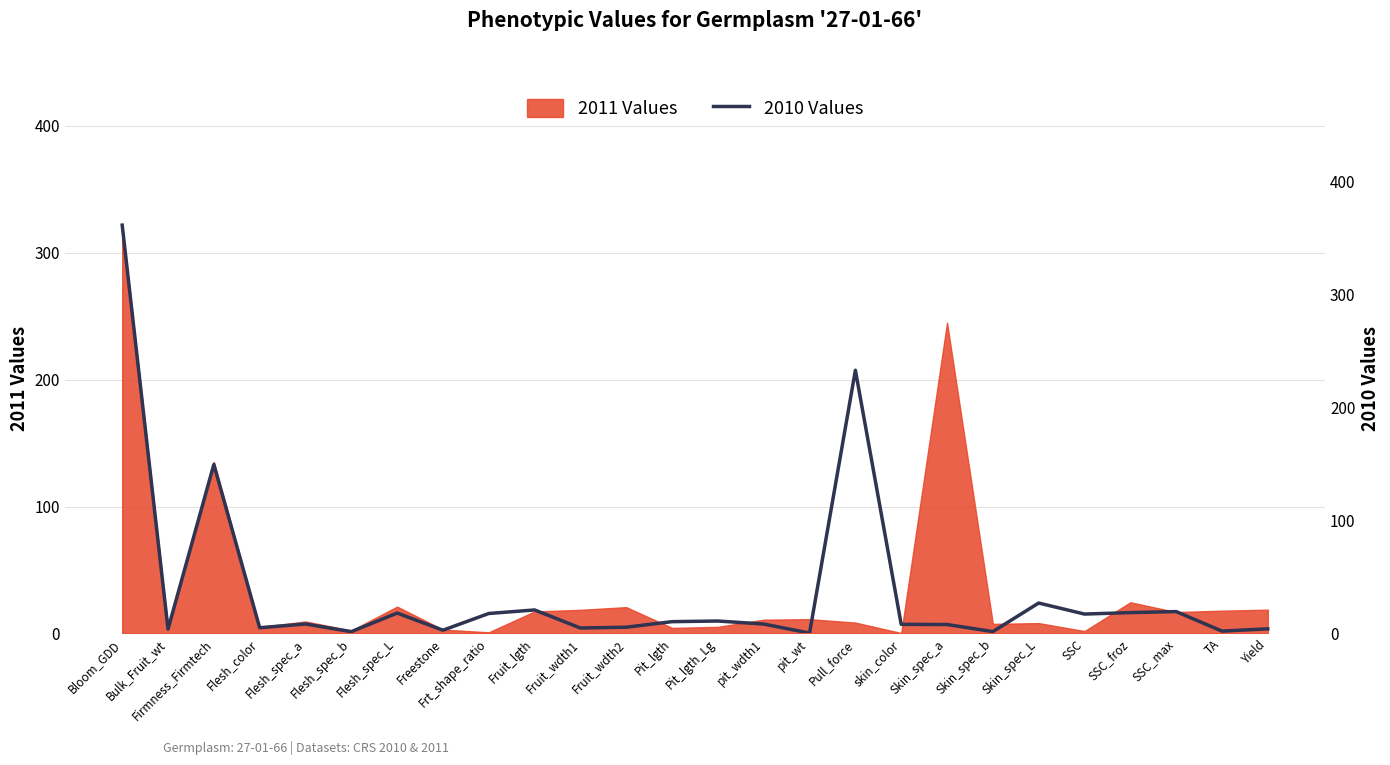

The value of 2011 Values at Yield is 18.7. True or false?

True